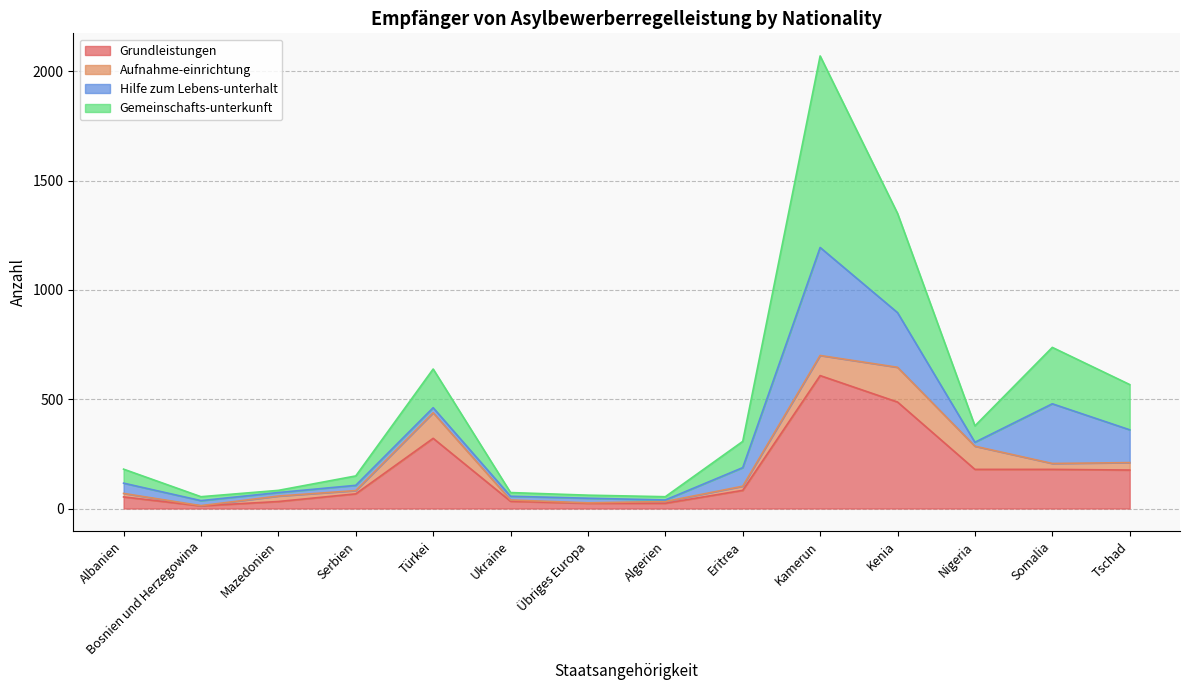

What is the total value across all series at Kamerun?

2070